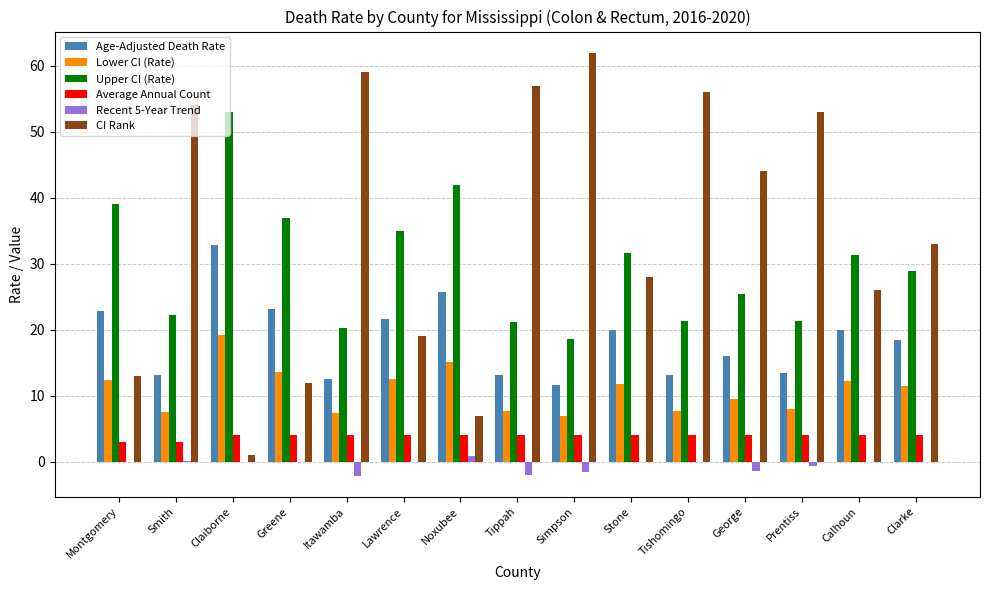

The value of Average Annual Count at Itawamba is 4.0. True or false?

True